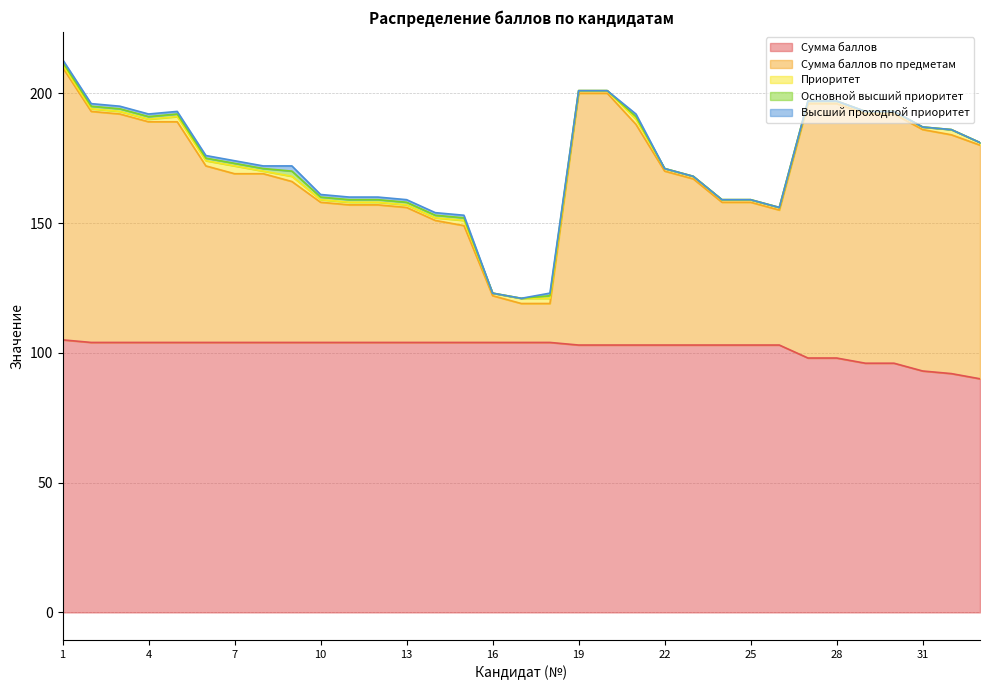

What is the sum of the Сумма баллов values at 3 and 28?

202